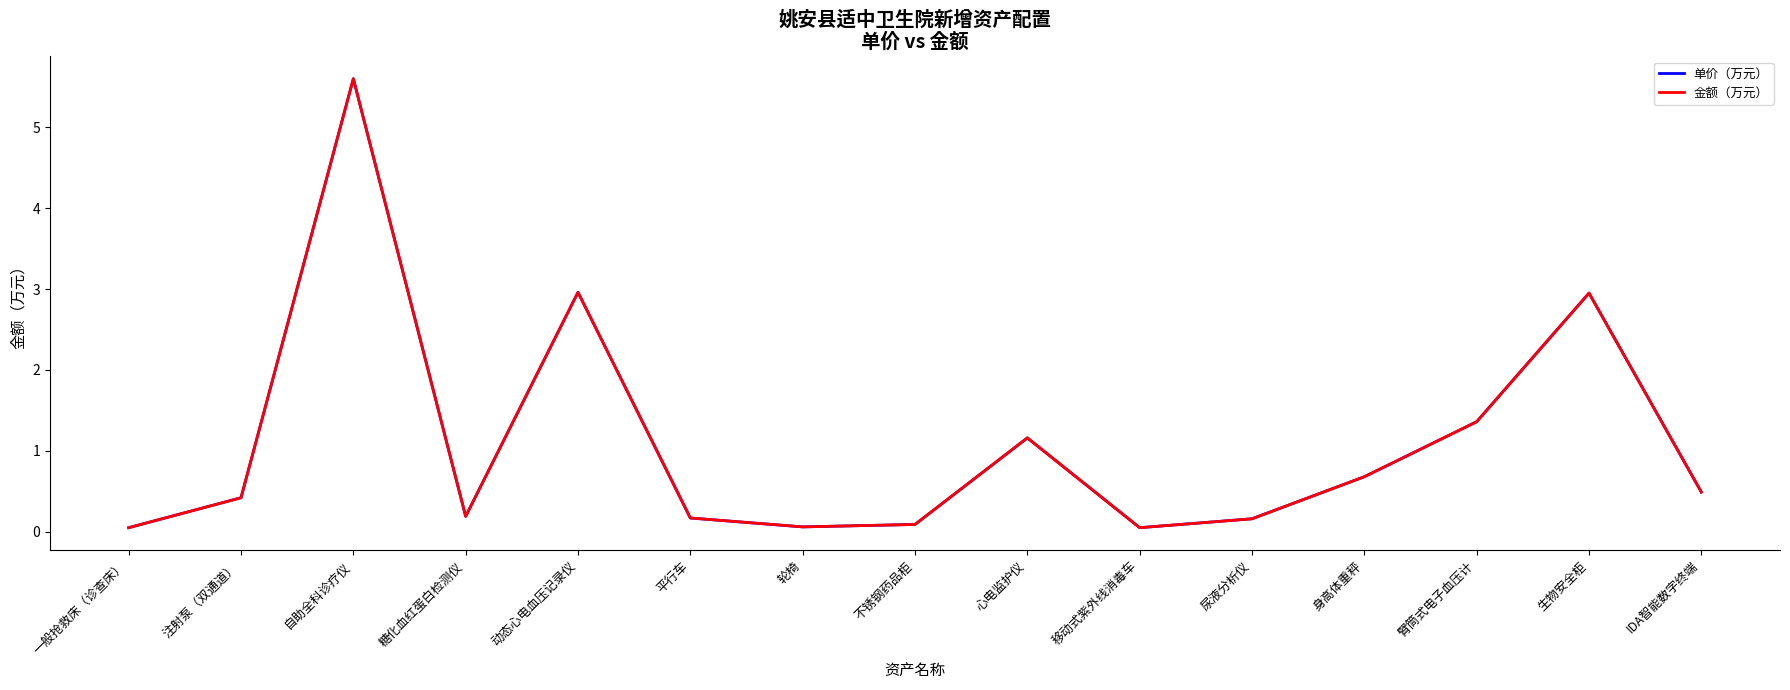

How many interior local valleys does the 金额（万元） series have?

3